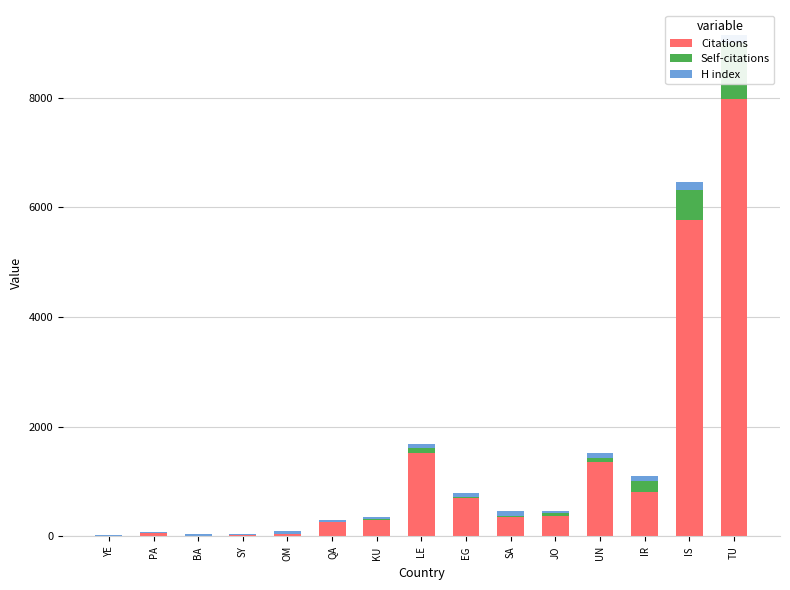

At which category is the sum across all series the highest?

TU